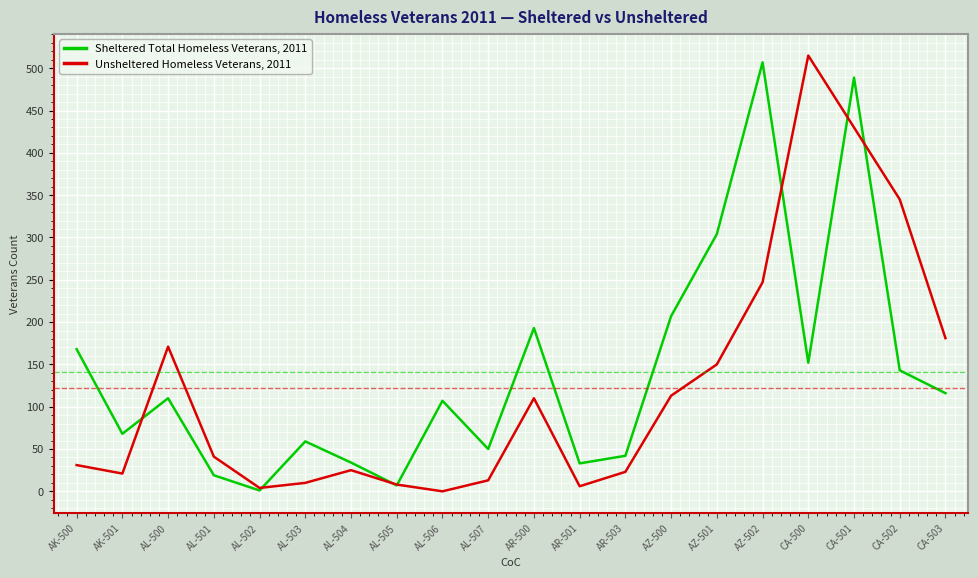

At which label is Unsheltered Homeless Veterans, 2011 closest to 257?

AZ-502